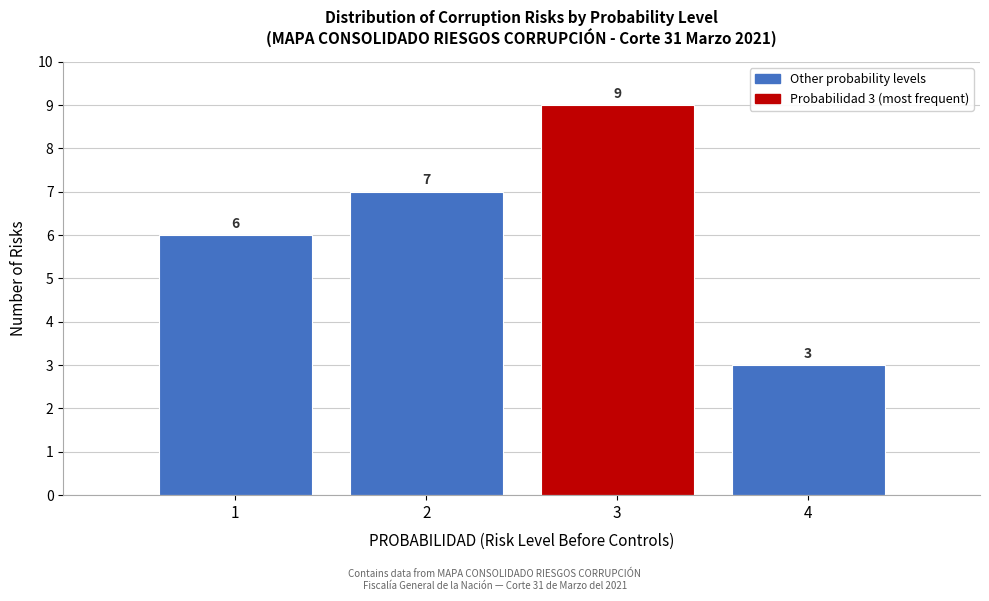

Which range on the x-axis has the tallest bar?

2.5 to 3.5